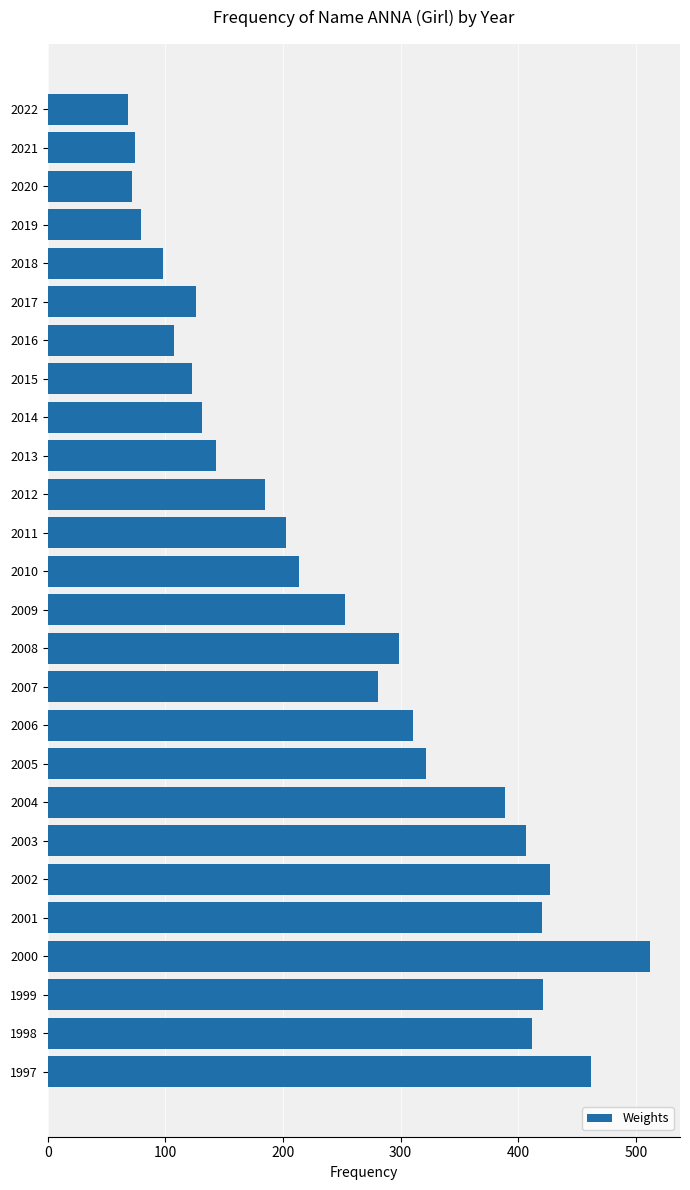

The chart shows a value of 151 at 2003. True or false?

False